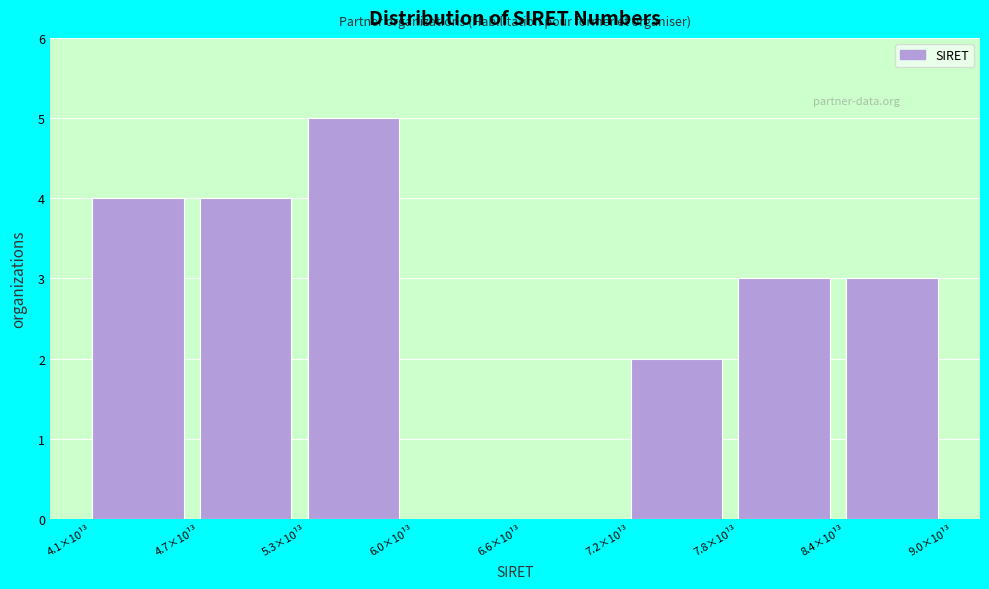

Reading right to left, what are all the values shown in this chart?

8.4×10¹³=3	7.8×10¹³=3	7.2×10¹³=2	6.6×10¹³=0	6.0×10¹³=0	5.3×10¹³=5	4.7×10¹³=4	4.1×10¹³=4